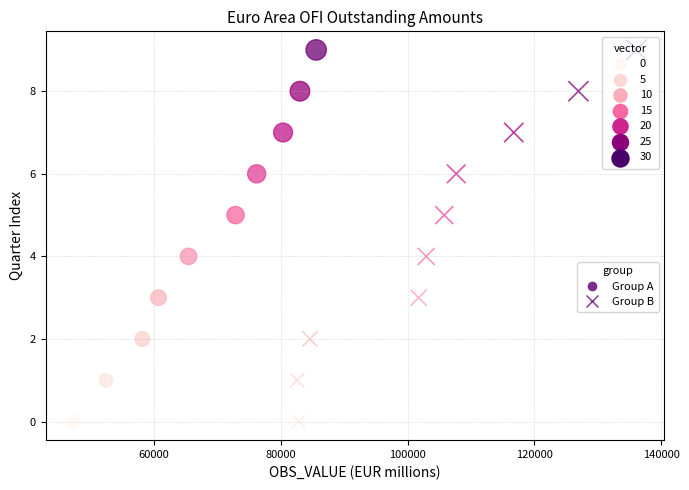

What are all the series names shown in the legend?

Group A, Group B